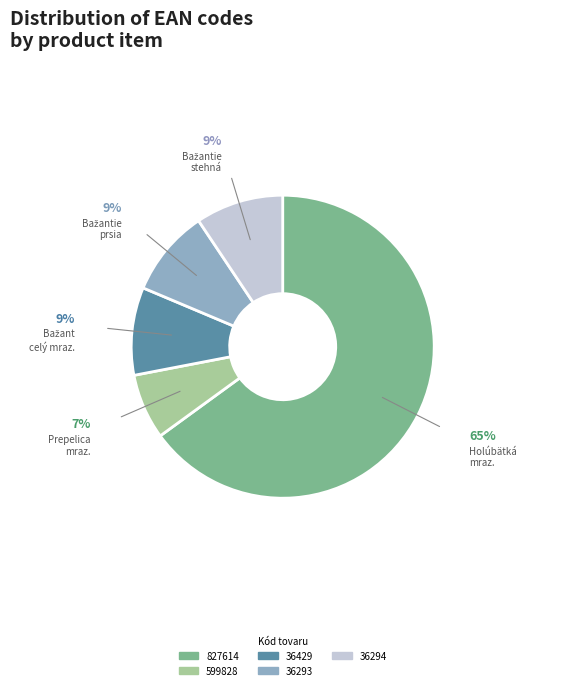

Do 36294 and 36429 together represent more than half of the pie?

No